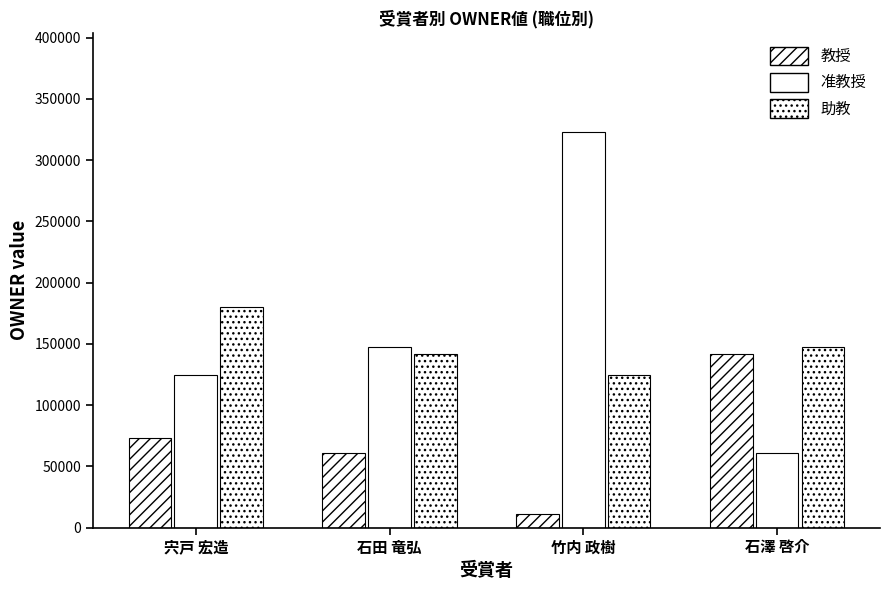

What is the difference between the 准教授 values at 竹内 政樹 and 石澤 啓介?

262373